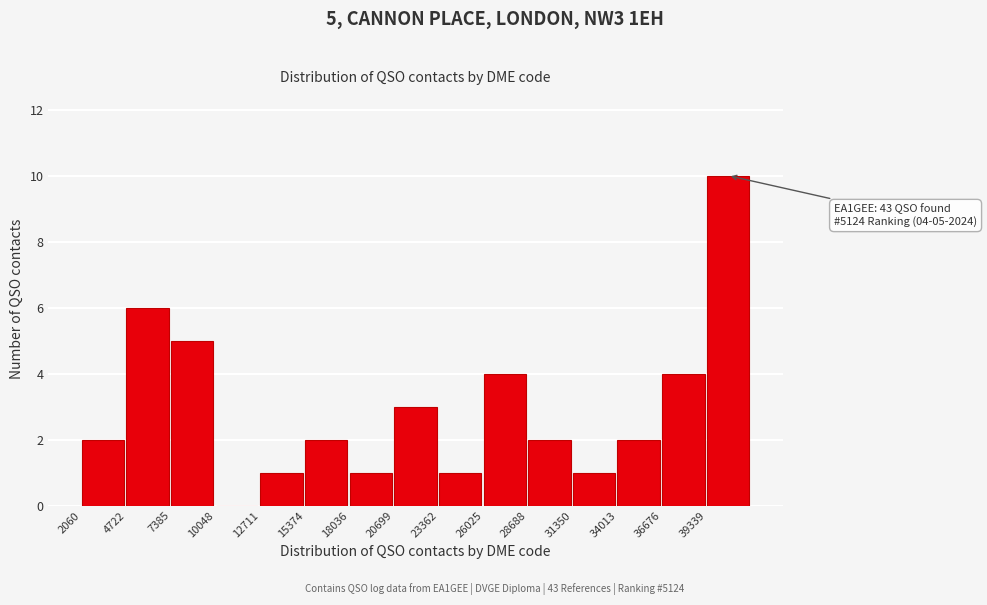

Which range on the x-axis has the tallest bar?

39500 to 42000